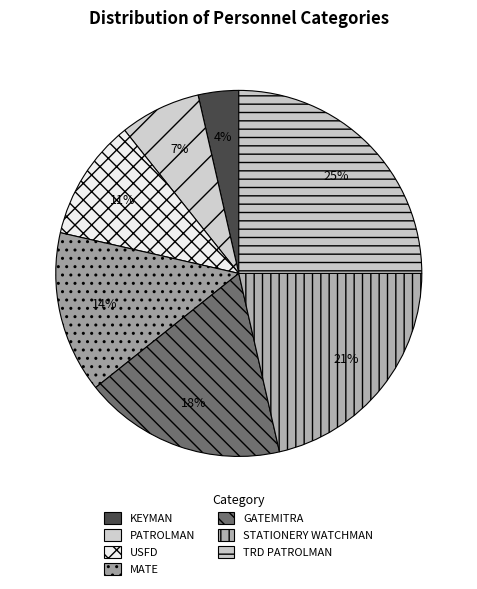

Is STATIONERY WATCHMAN the majority of the pie?

No